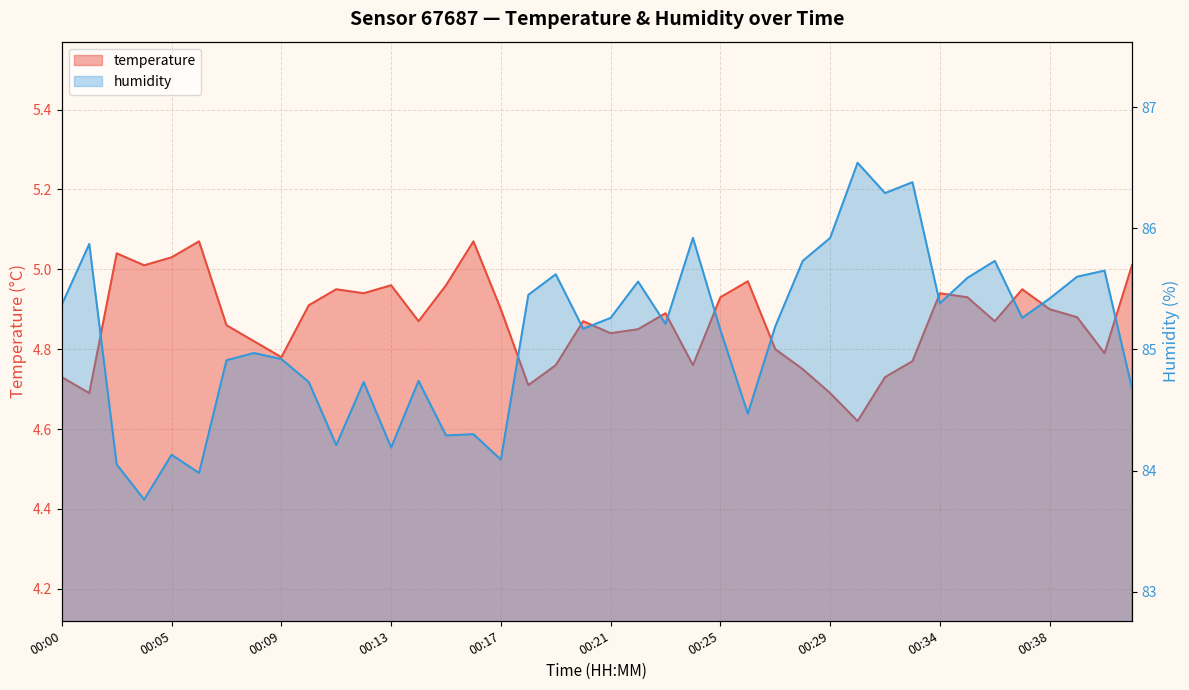

At which category is the sum across all series the highest?

00:30